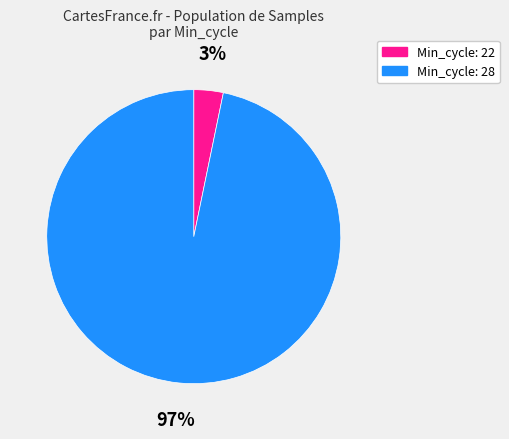

Is there a majority slice in this chart?

Yes